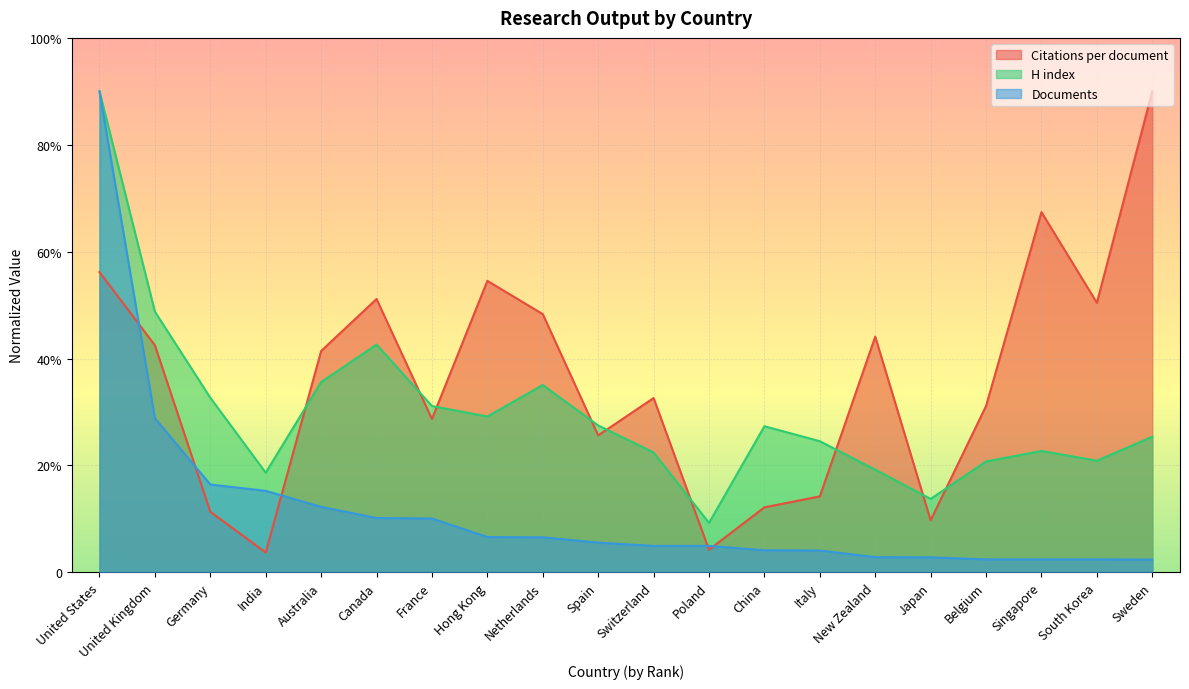

True or false: Citations per document and Documents cross at least once.

True